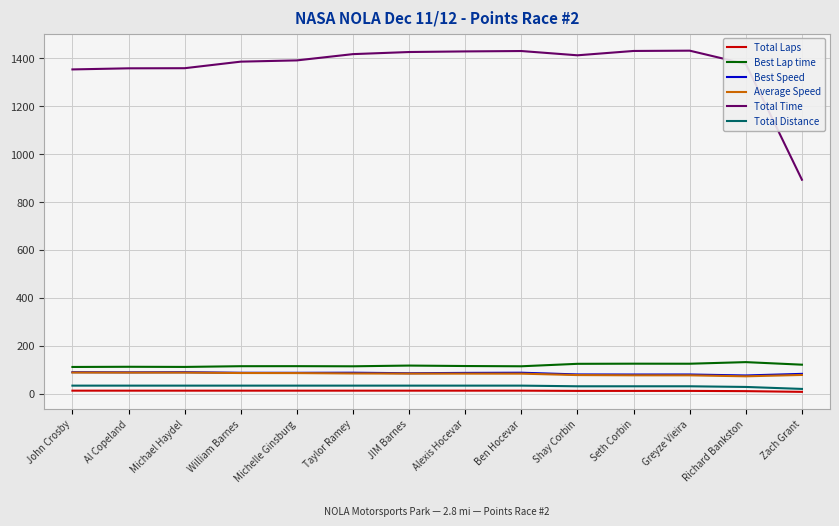

Which series has the largest total across all categories?

Total Time